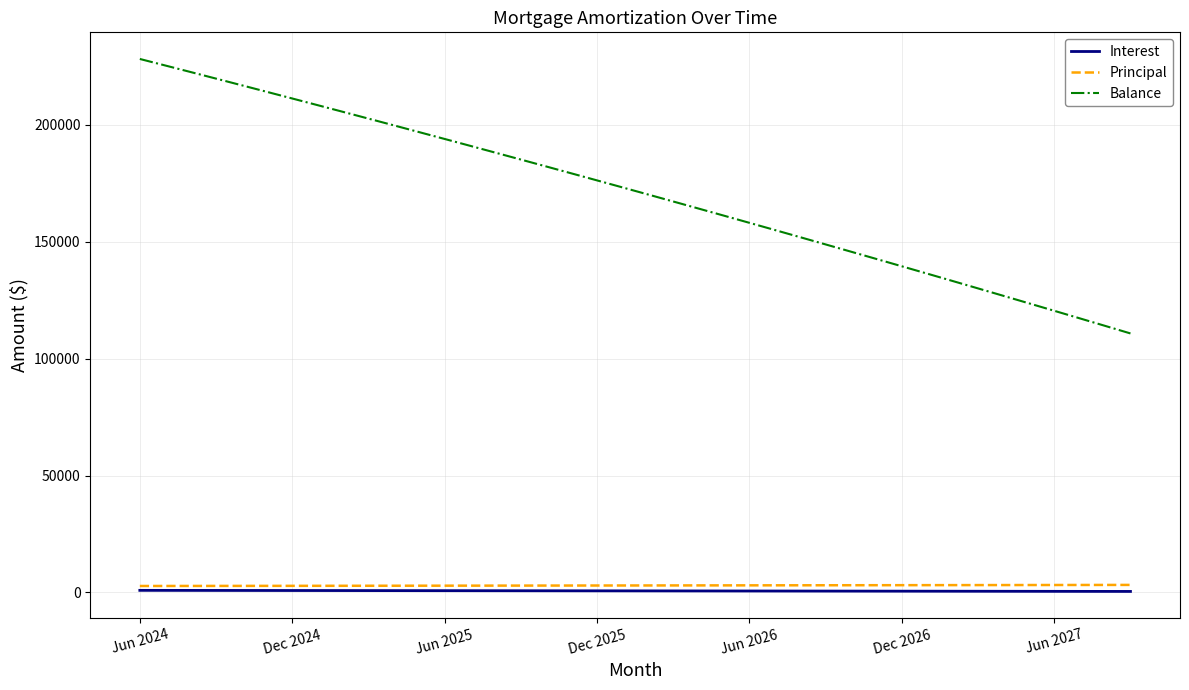

What is the maximum value for Balance?

228110.0